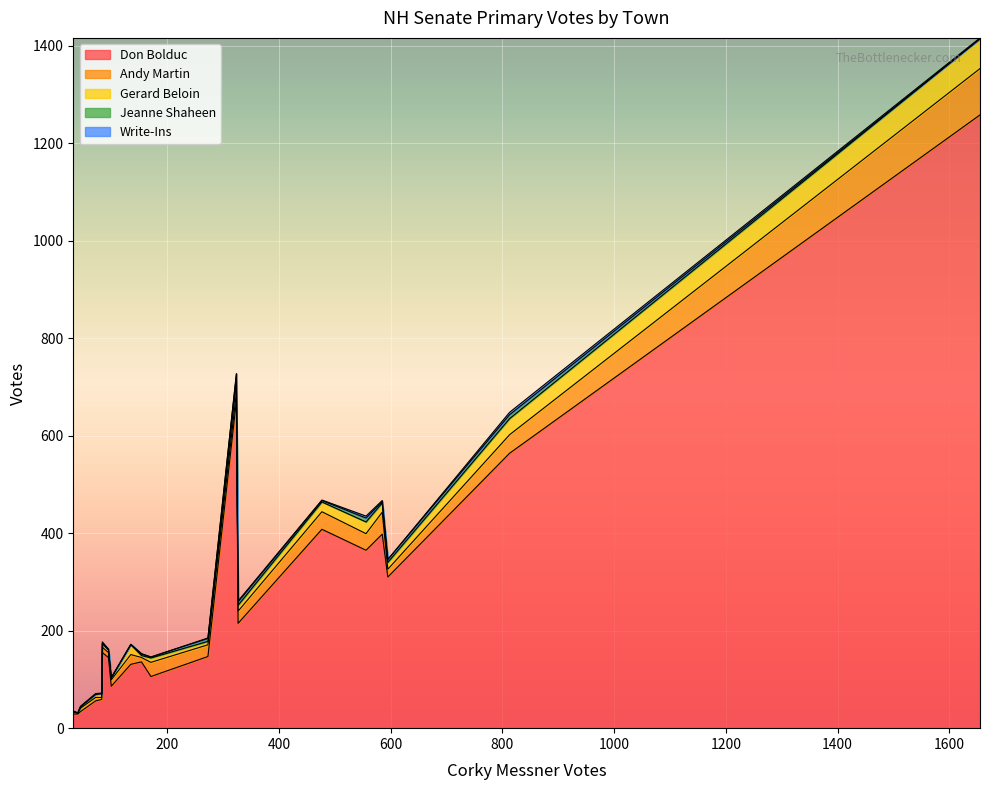

Does the chart display data point markers on the line(s)?

No